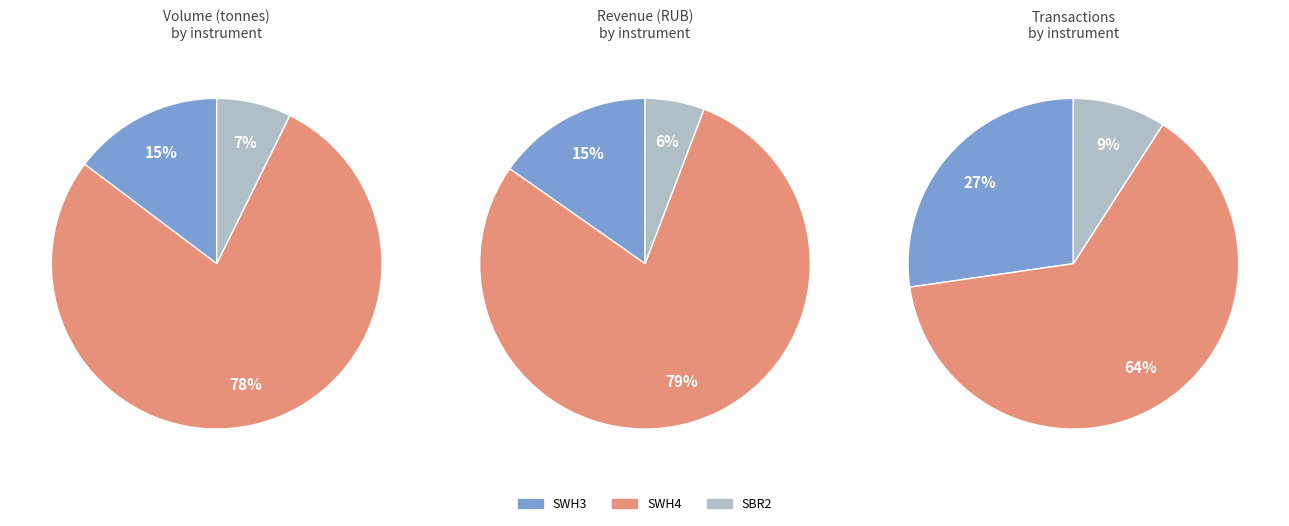

Count the number of slices in the pie.

9